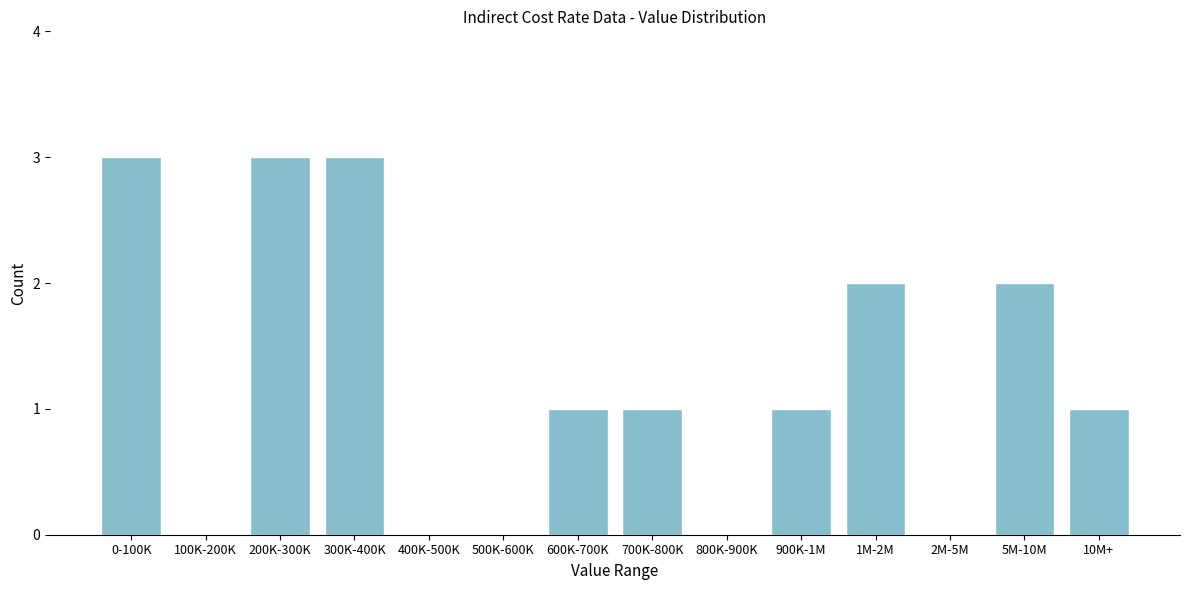

Reading left to right, extract all data points from this chart.

0-100K=3	100K-200K=0	200K-300K=3	300K-400K=3	400K-500K=0	500K-600K=0	600K-700K=1	700K-800K=1	800K-900K=0	900K-1M=1	1M-2M=2	2M-5M=0	5M-10M=2	10M+=1